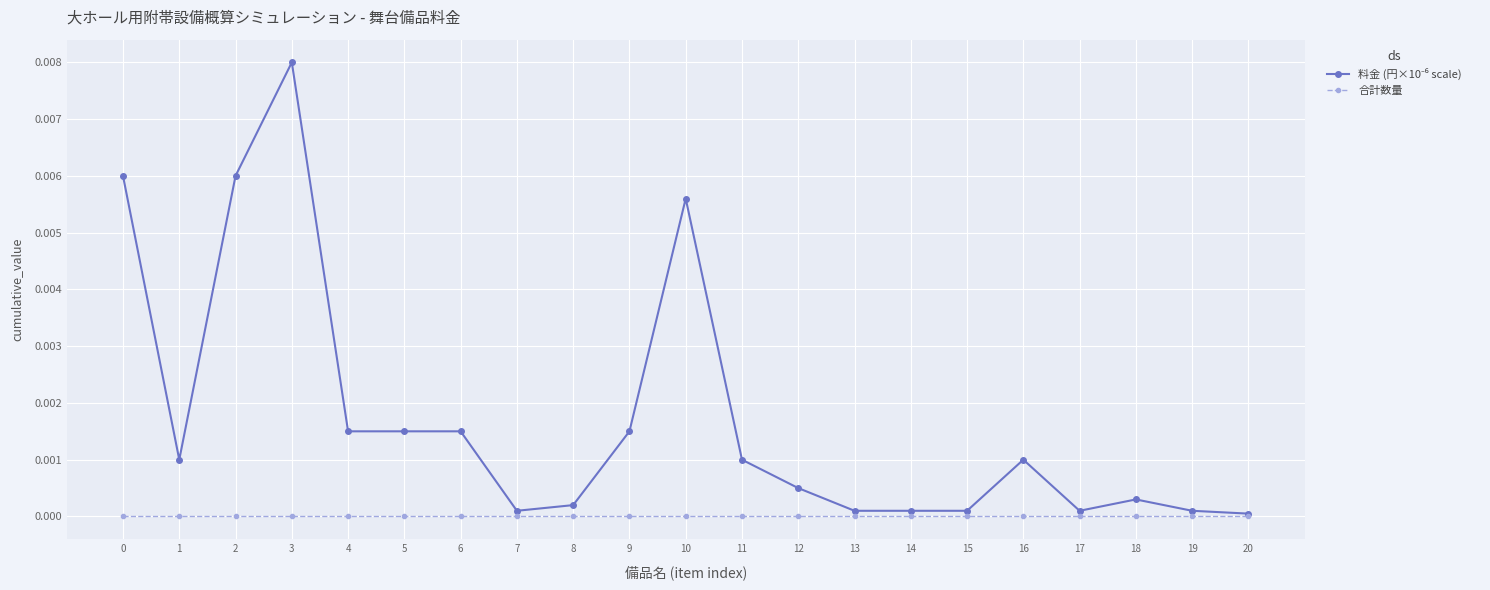

At which category does the chart reach its peak across all series?

3